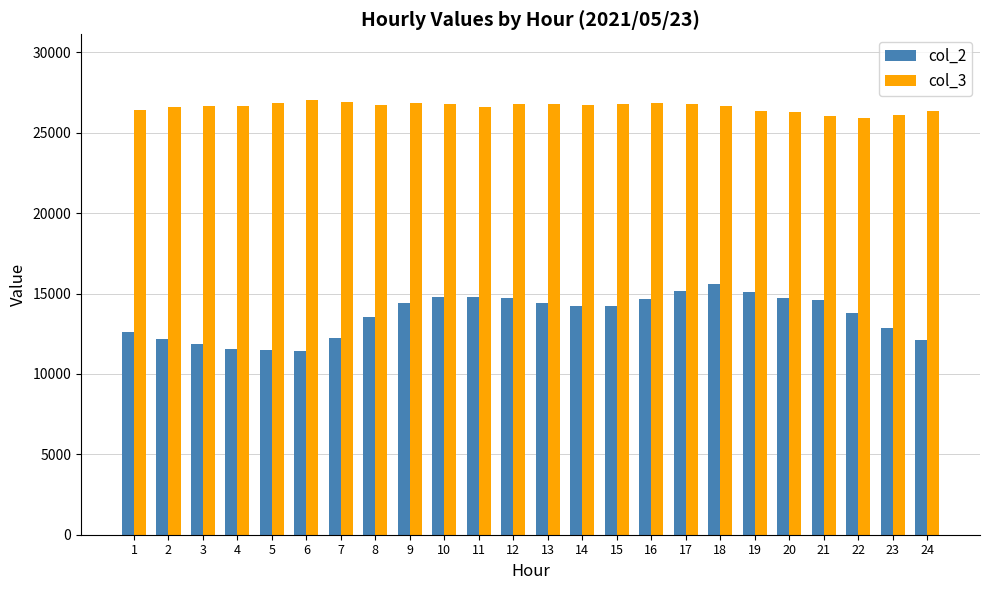

What is the value of the col_3 bar at the 19th from the left?

26345